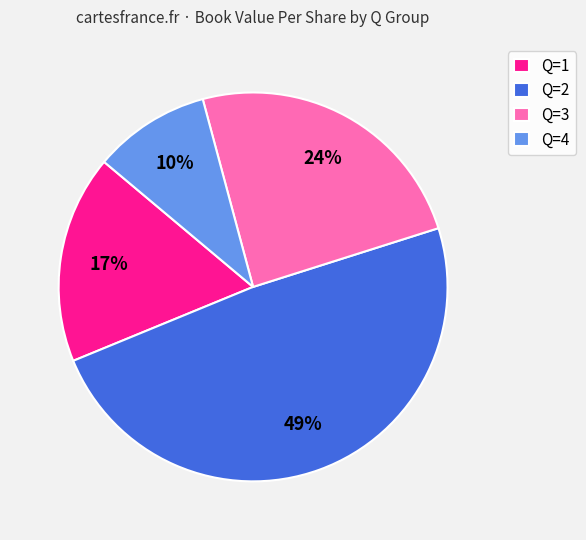

How many slices are in this pie chart?

4